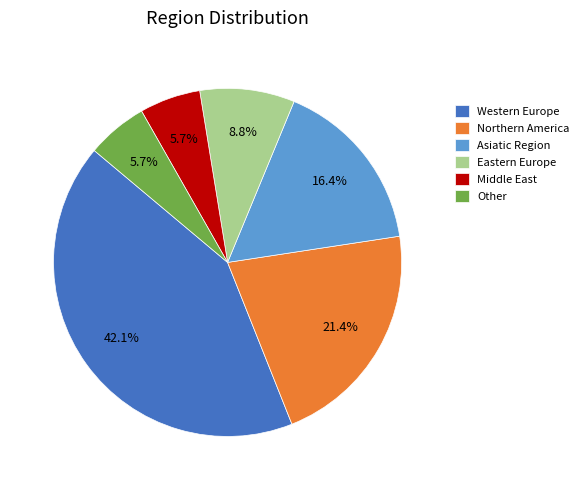

To the nearest percent, what is the difference between the largest and smallest slice percentages?

36%